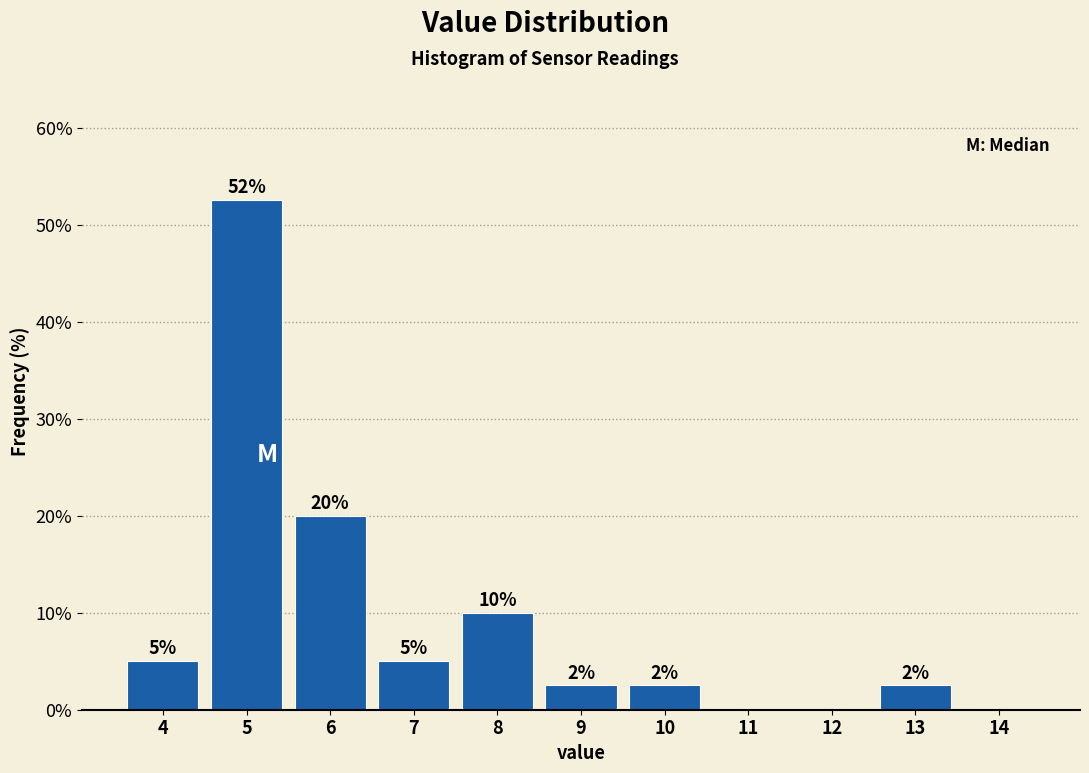

What is the greatest value displayed?

52.5